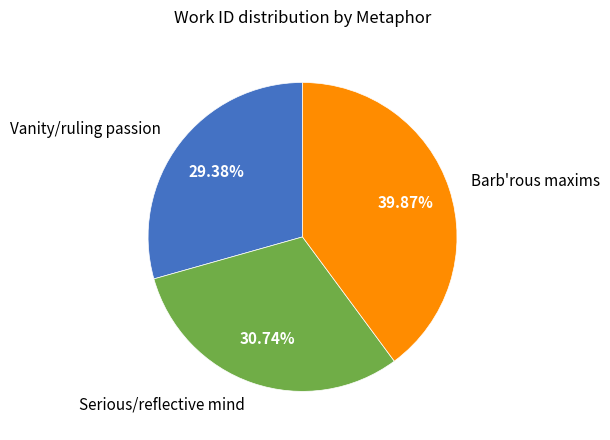

Rank the categories by value from highest to lowest.

Barb'rous maxims, Serious/reflective mind, Vanity/ruling passion